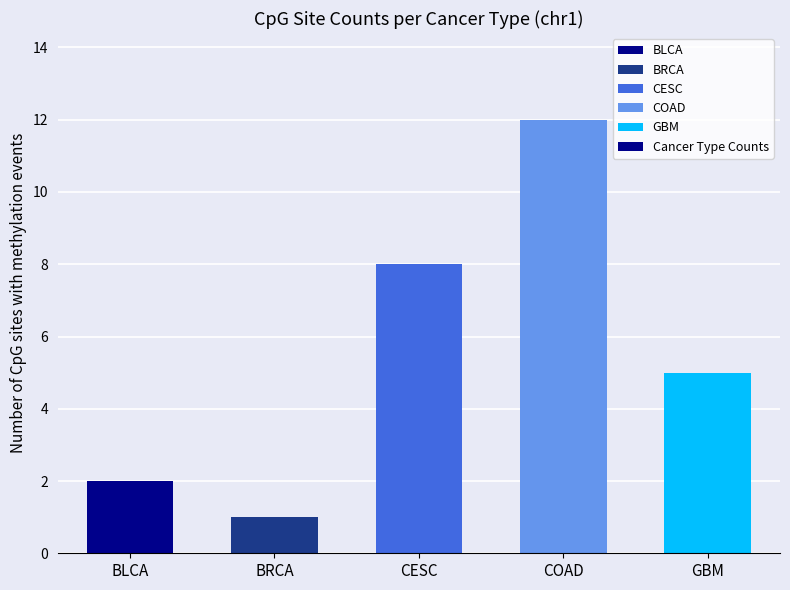

Reading right to left, extract all data points from this chart.

5	12	8	1	2